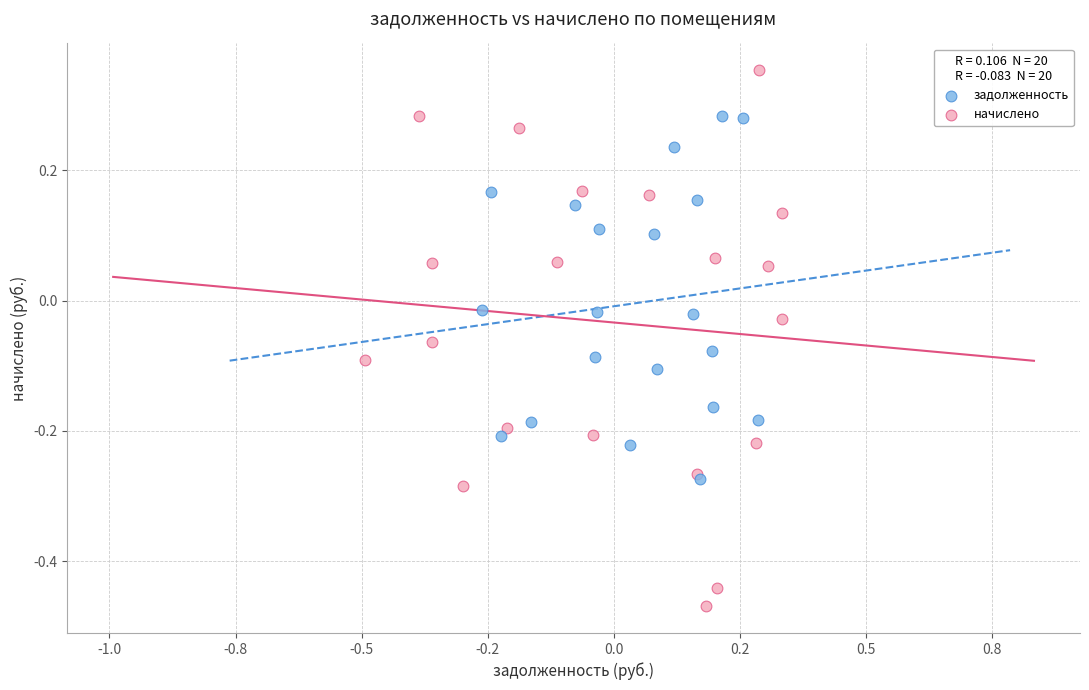

Which series contains the highest Y value?

начислено